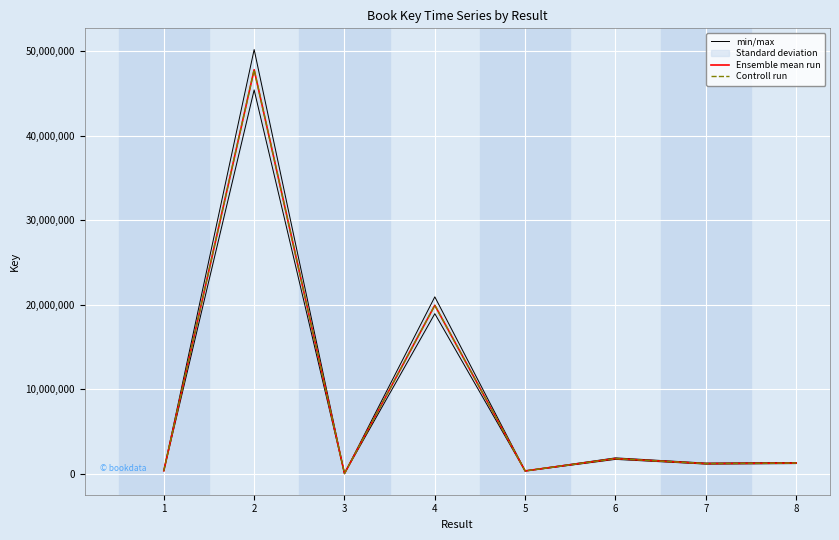

What is the sum of all Ensemble mean run values?

72601292.0